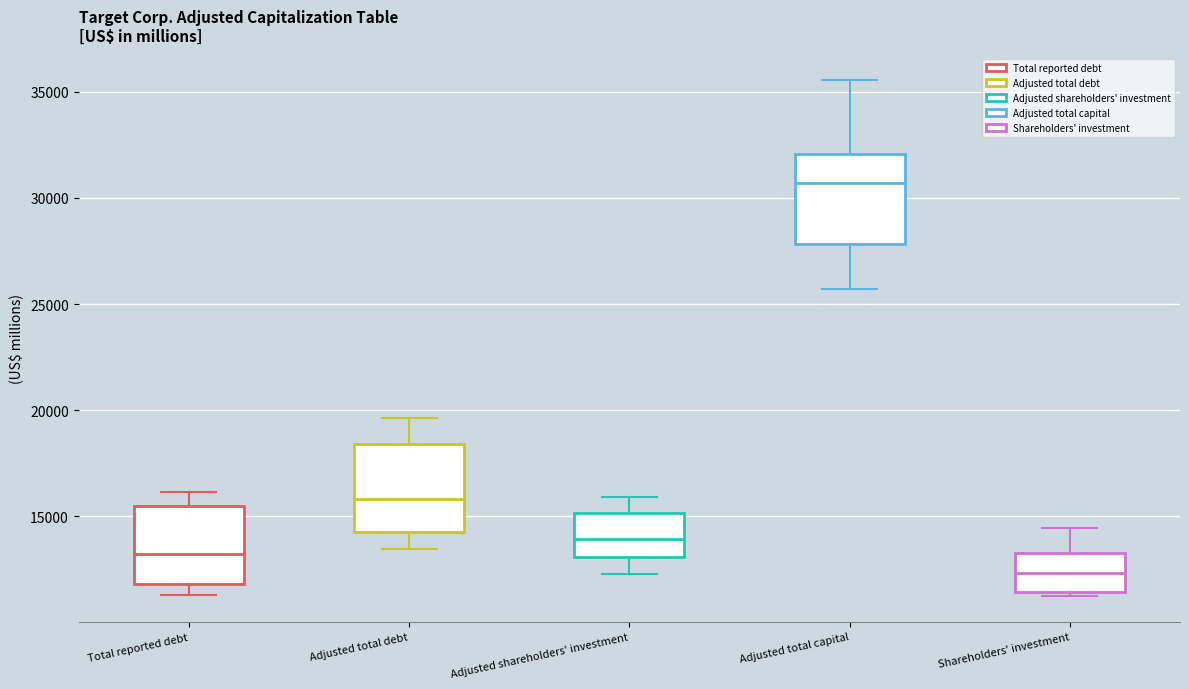

Which box's median line is the lowest?

Shareholders' investment